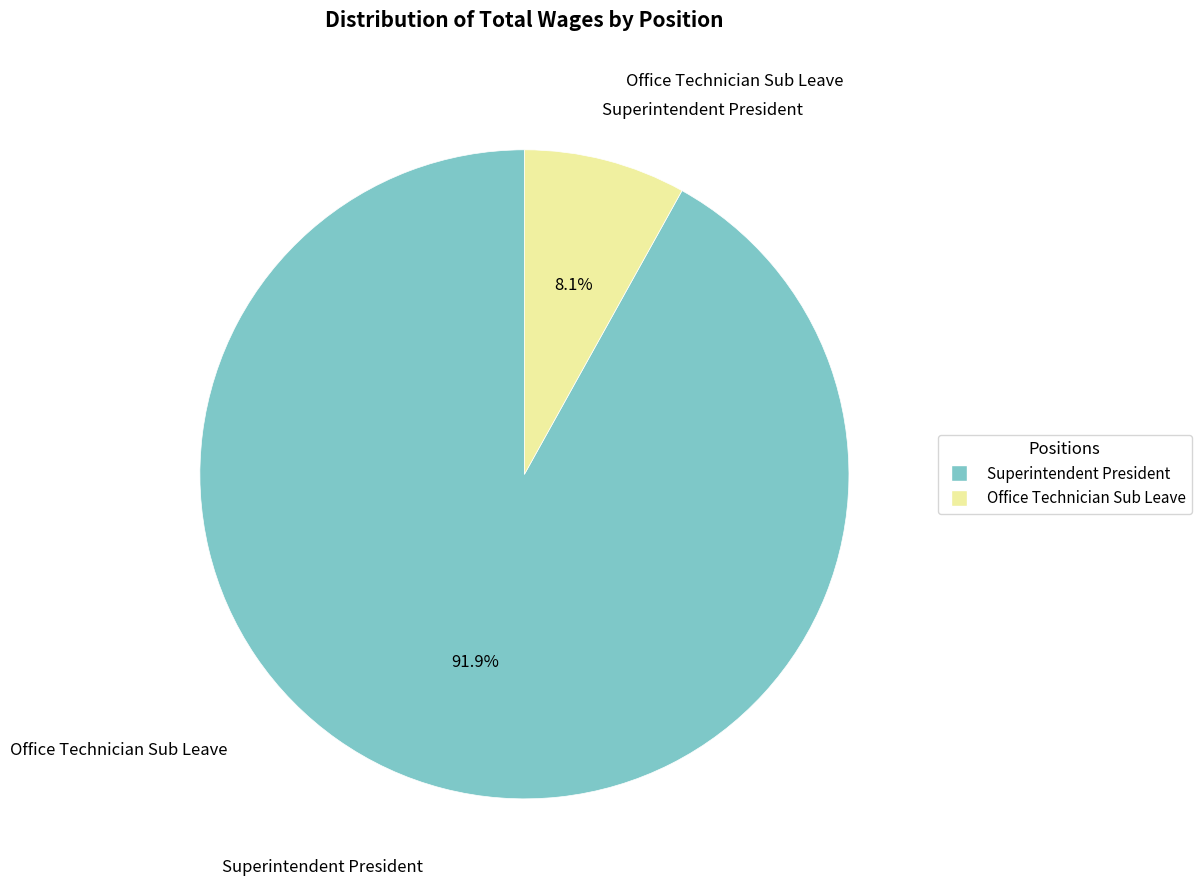

Rank the categories by value from highest to lowest.

Superintendent President, Office Technician Sub Leave